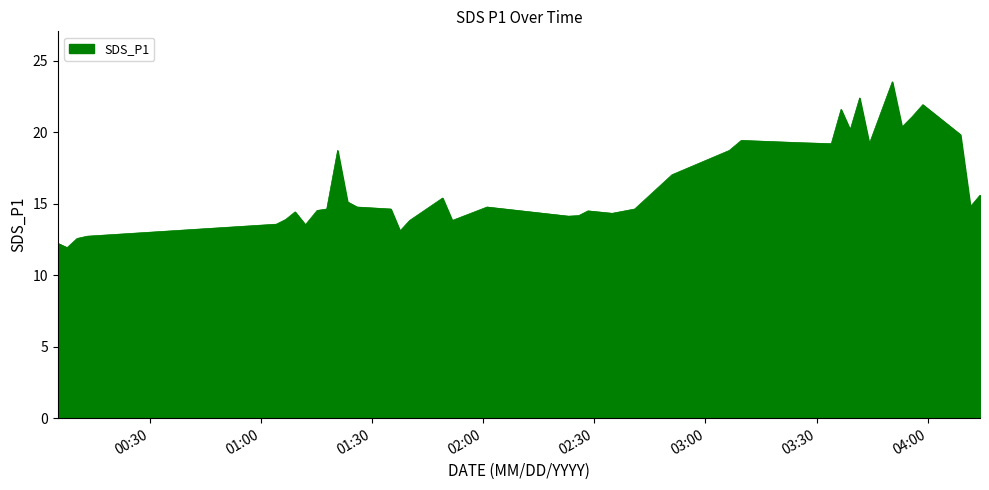

What is the greatest value displayed?

23.5